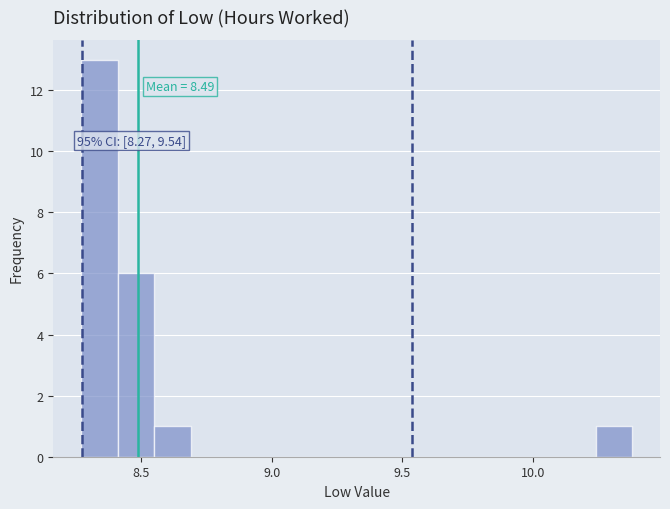

Read against the x-axis, roughly where is the centre of the tallest bar?

8.35